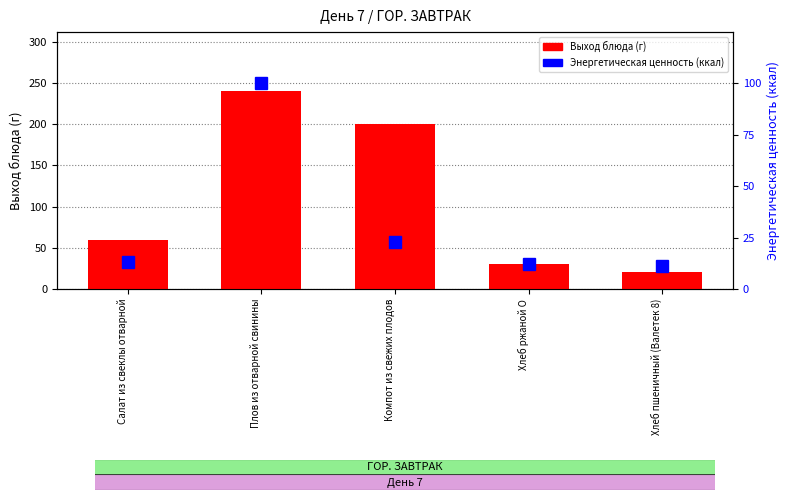

Between Компот из свежих плодов and Хлеб пшеничный (Валетек 8), which is larger?

Компот из свежих плодов